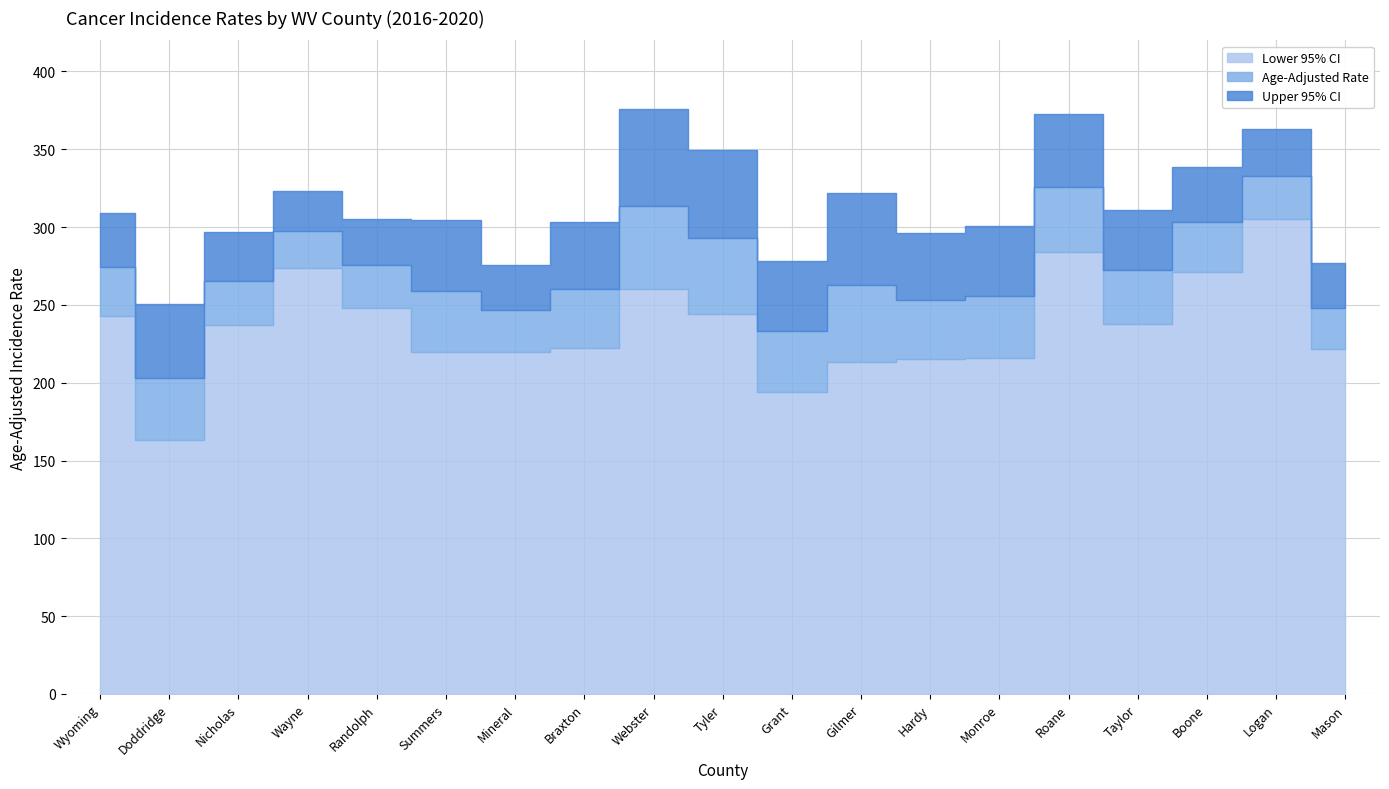

At which label does Upper 95% CI first exceed 305?

Wyoming